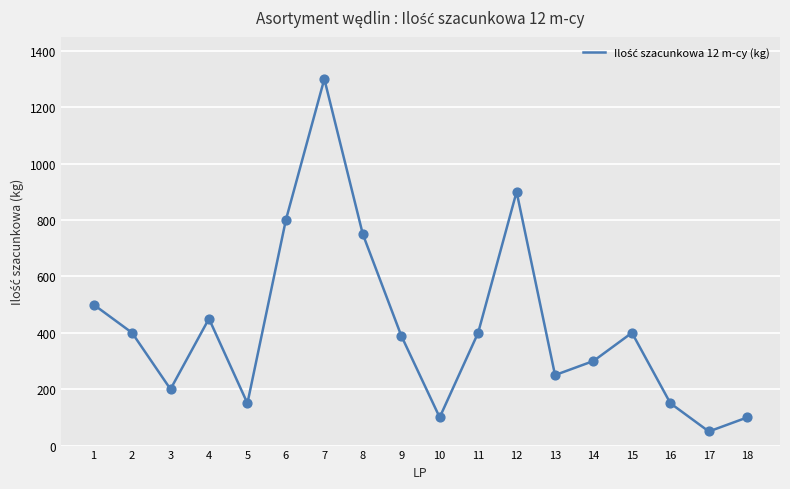

Between 10 and 14, which is larger?

14